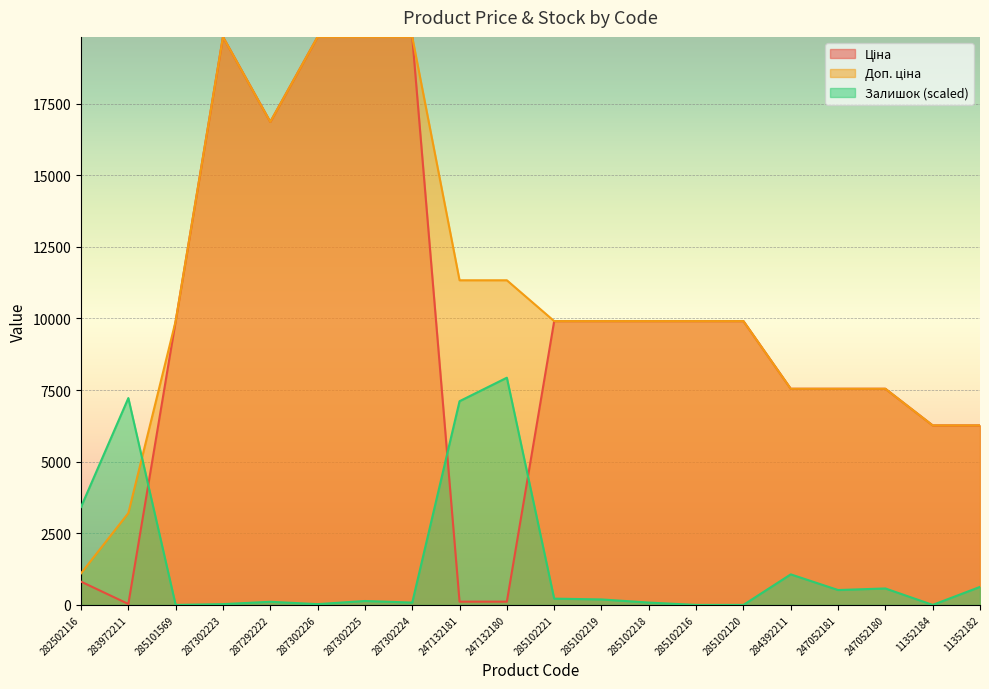

Which series ends up on top after the final intersection of Ціна and Залишок?

Ціна